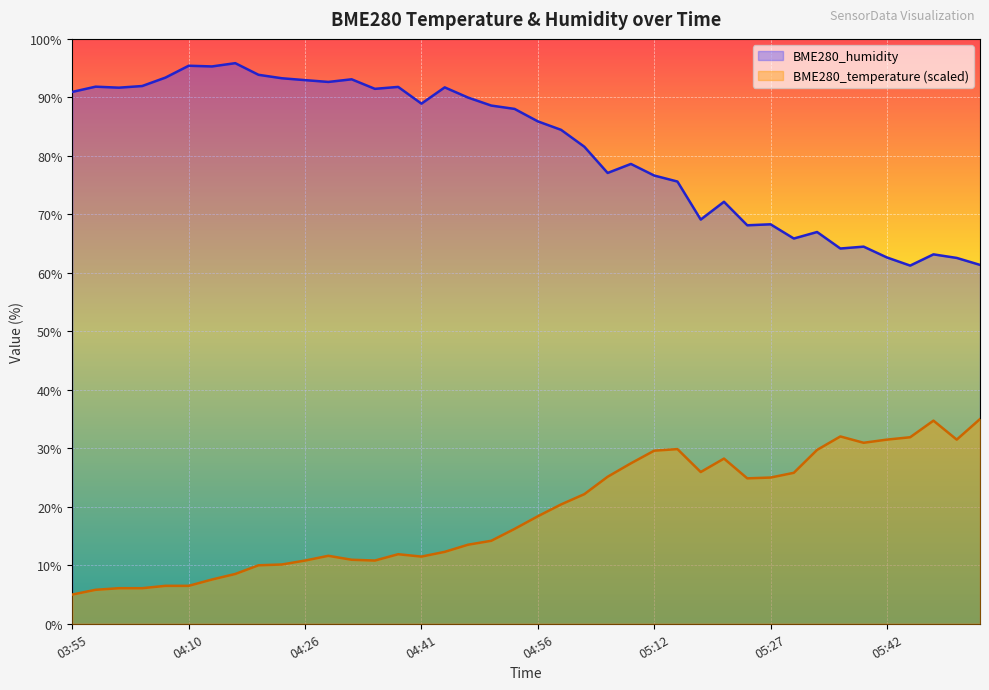

Between 04:29 and 04:13, which is larger?

04:29